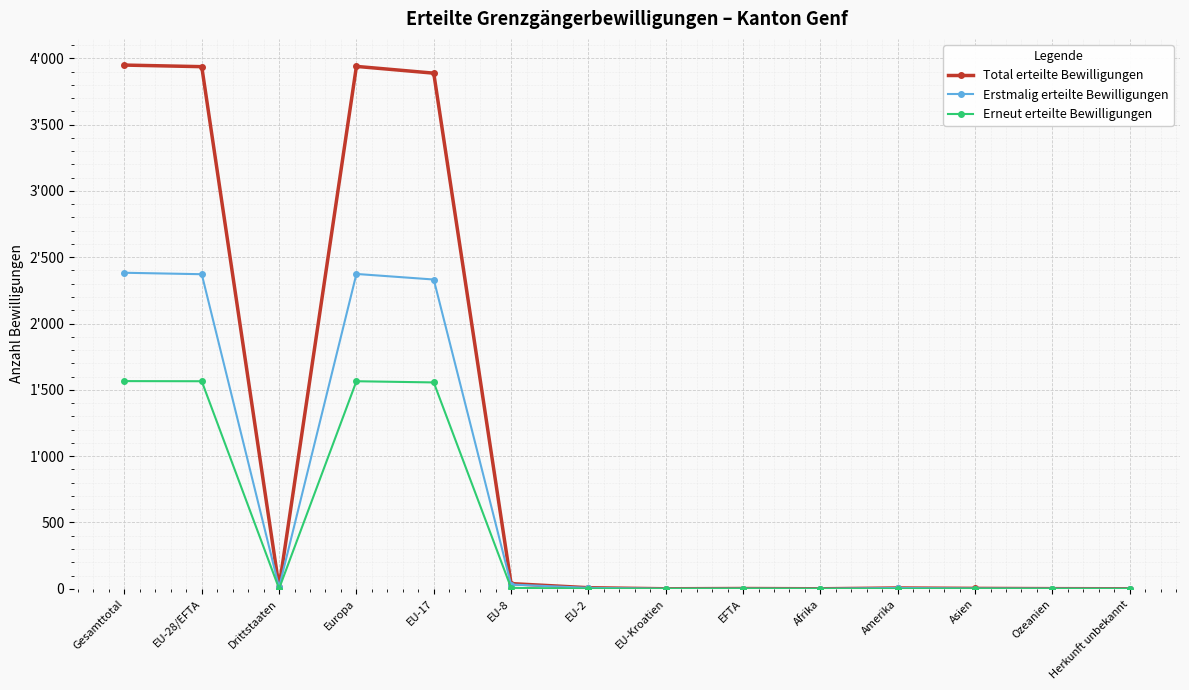

Between EU-8 and Europa, which is larger?

Europa